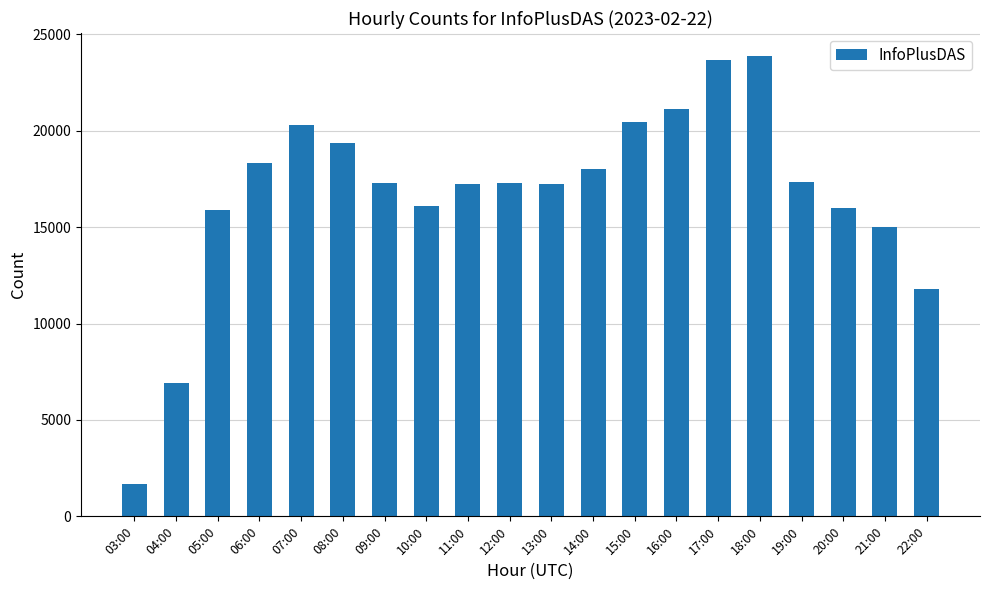

What is the value of the 3rd bar from the left?

15868